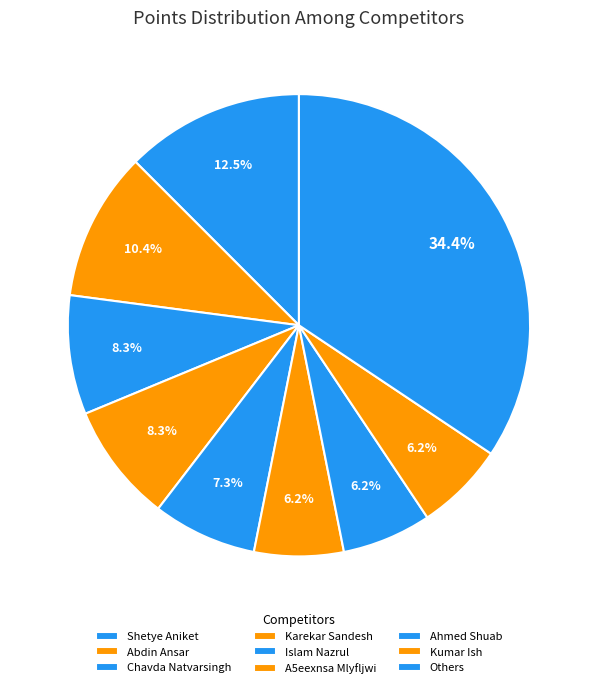

Count the number of slices in the pie.

9